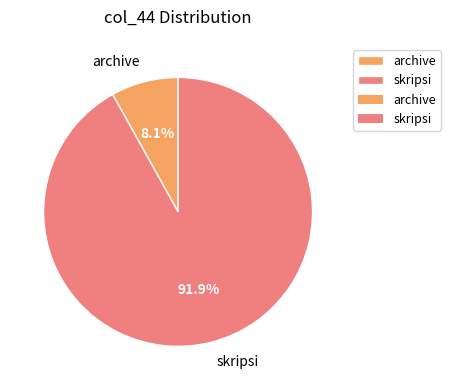

Count the number of slices in the pie.

2